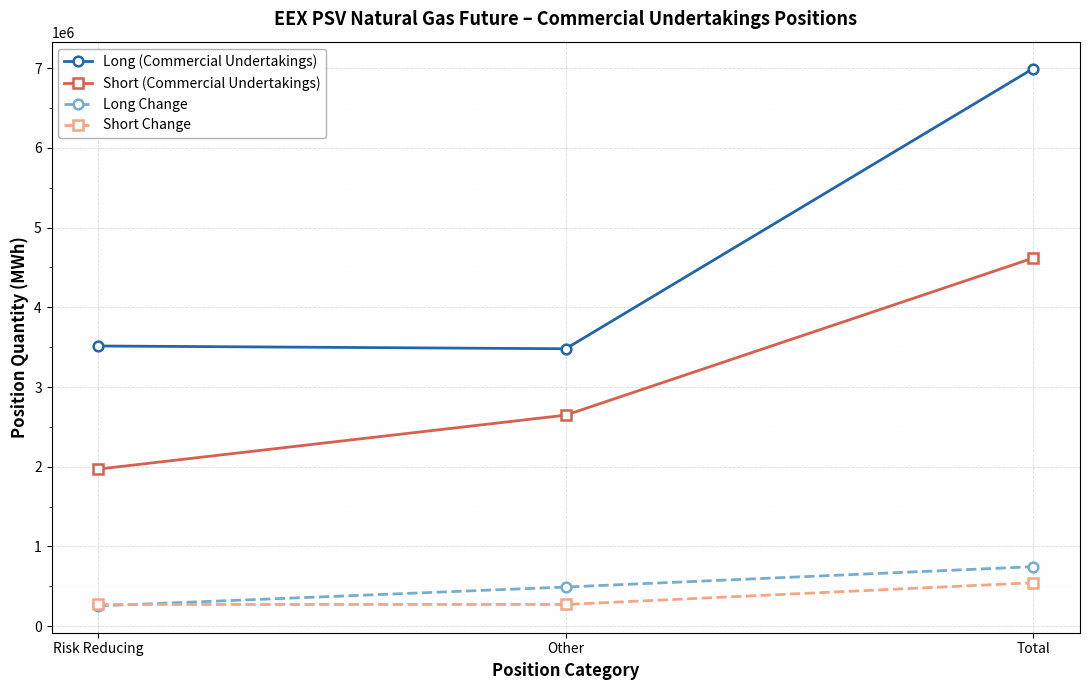

What is the difference between the Long (Commercial Undertakings) values at Other and Risk Reducing?

34632